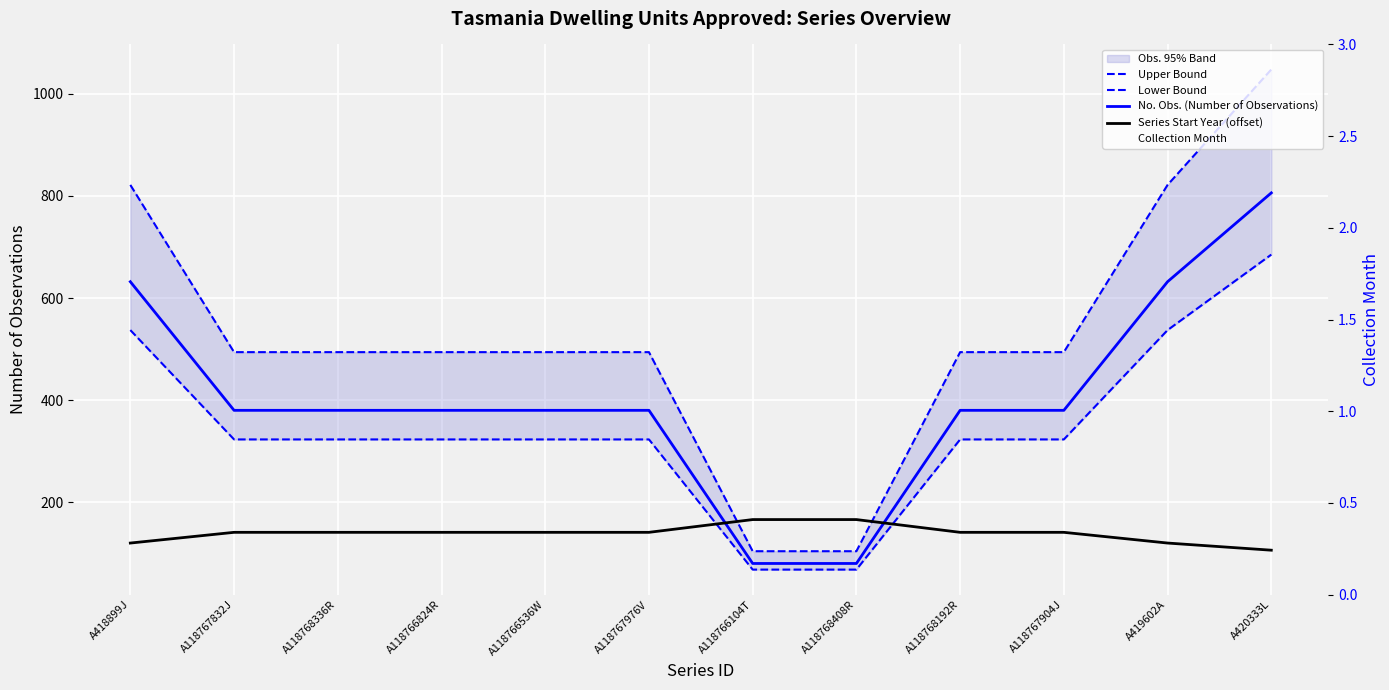

Which category has the lowest value across all series?

A418899J